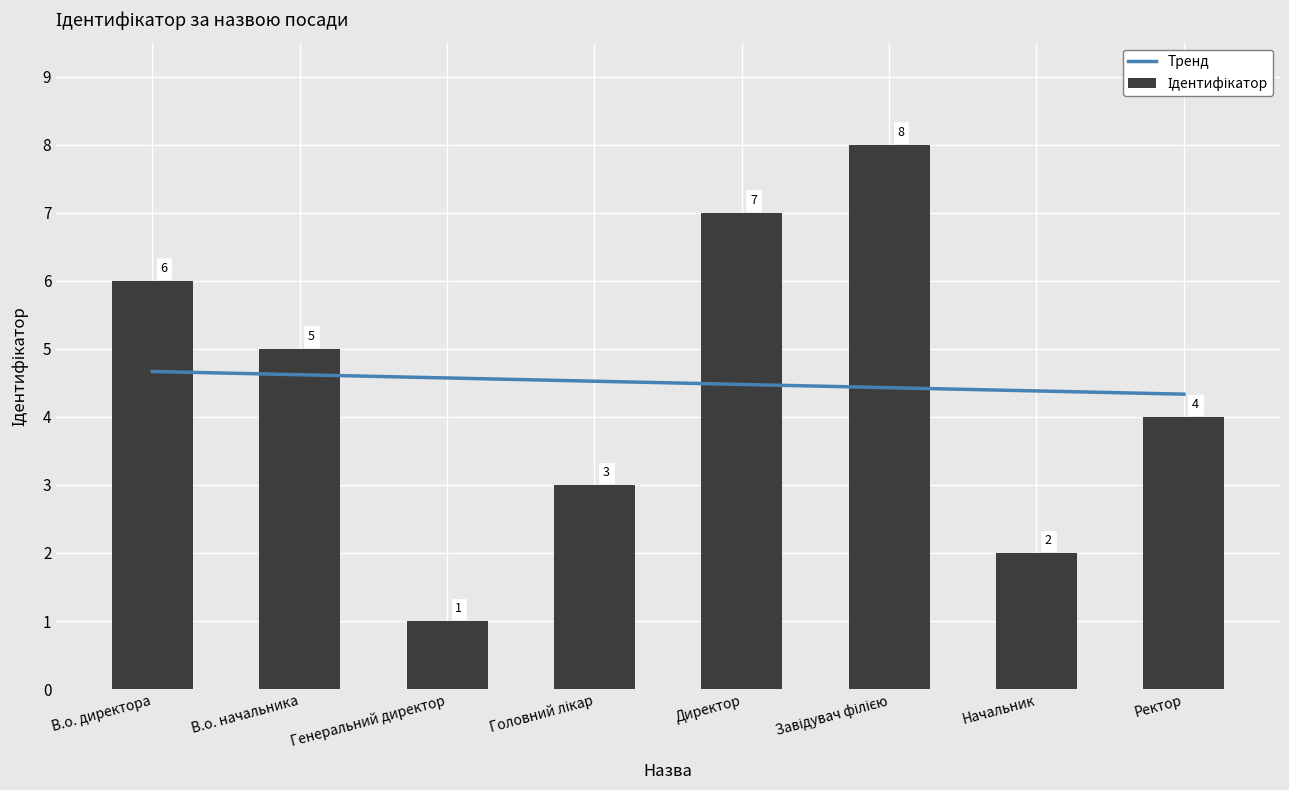

Count the values in the range 3 to 7.

5